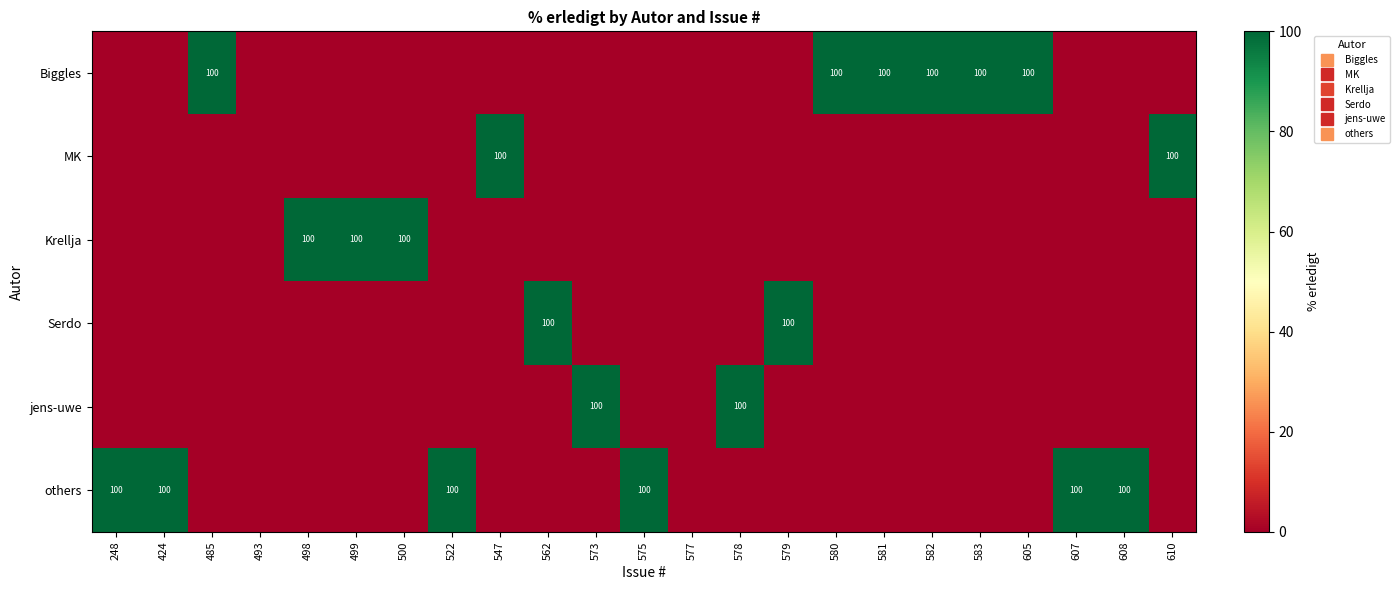

What is the sum of the others values at 608 and 547?

100